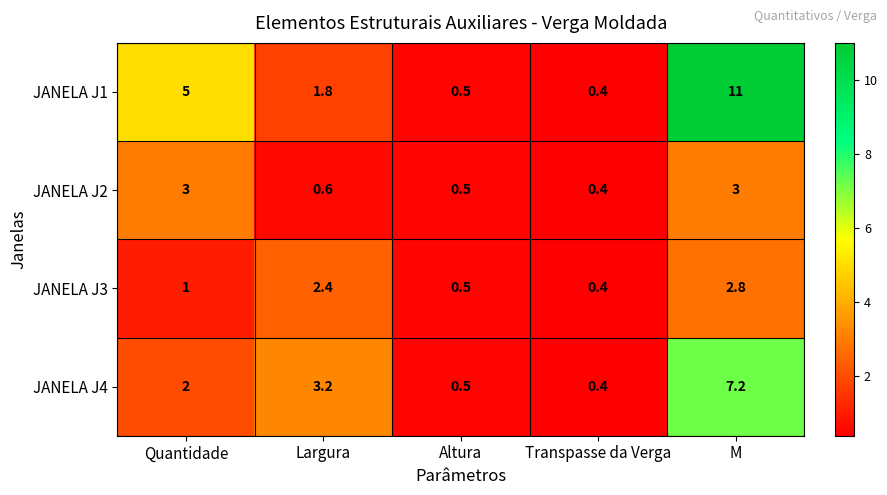

At how many categories does at least one series exceed 7?

1